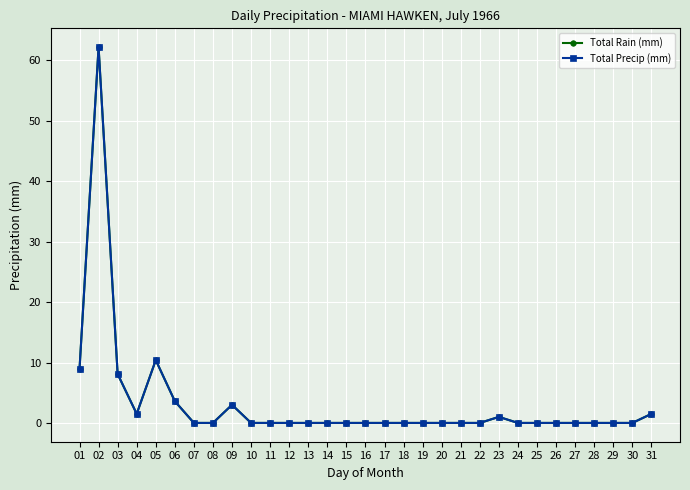

Does the chart have visible grid lines?

Yes